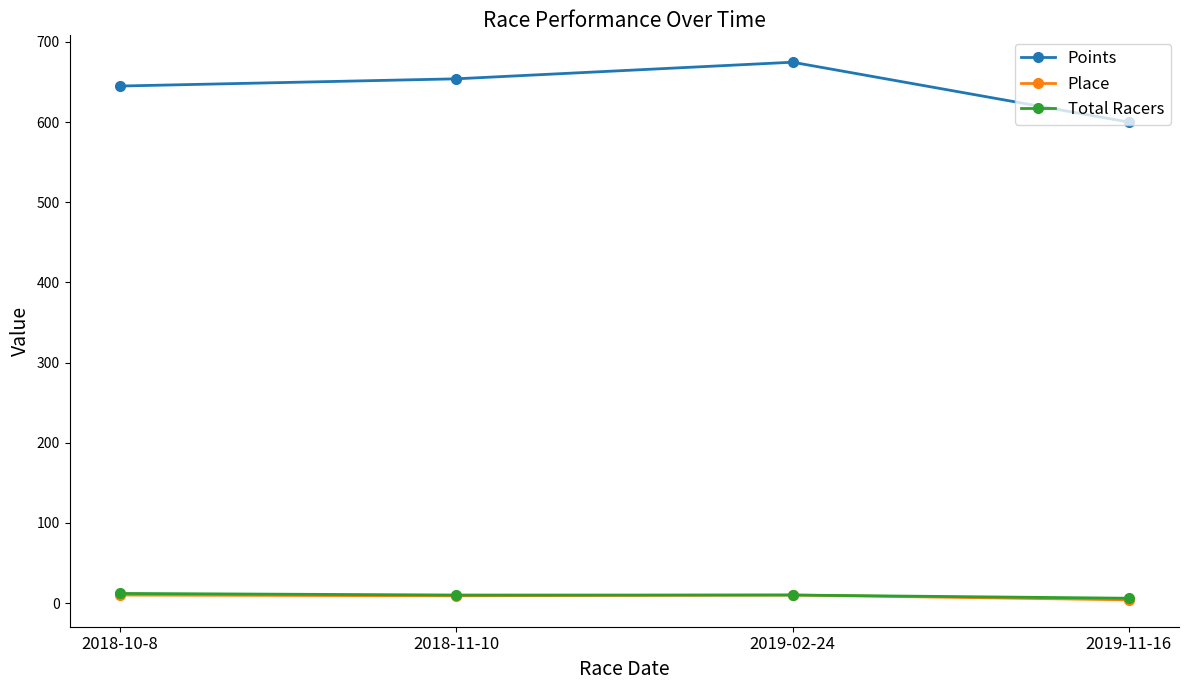

How many categories are shown in the chart?

4